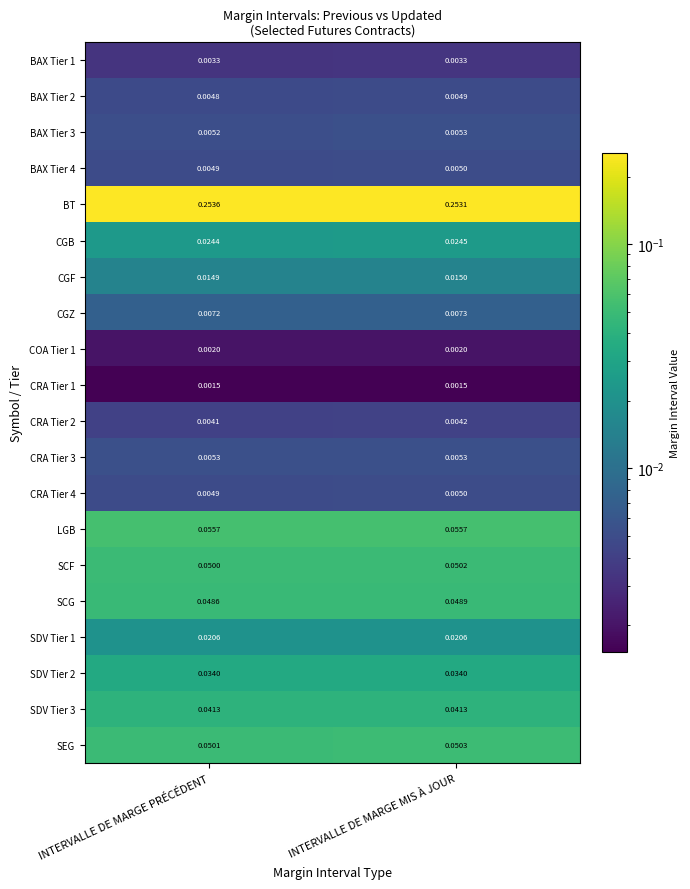

Where is CRA Tier 4 nearest to the value 0?

INTERVALLE DE MARGE PRÉCÉDENT